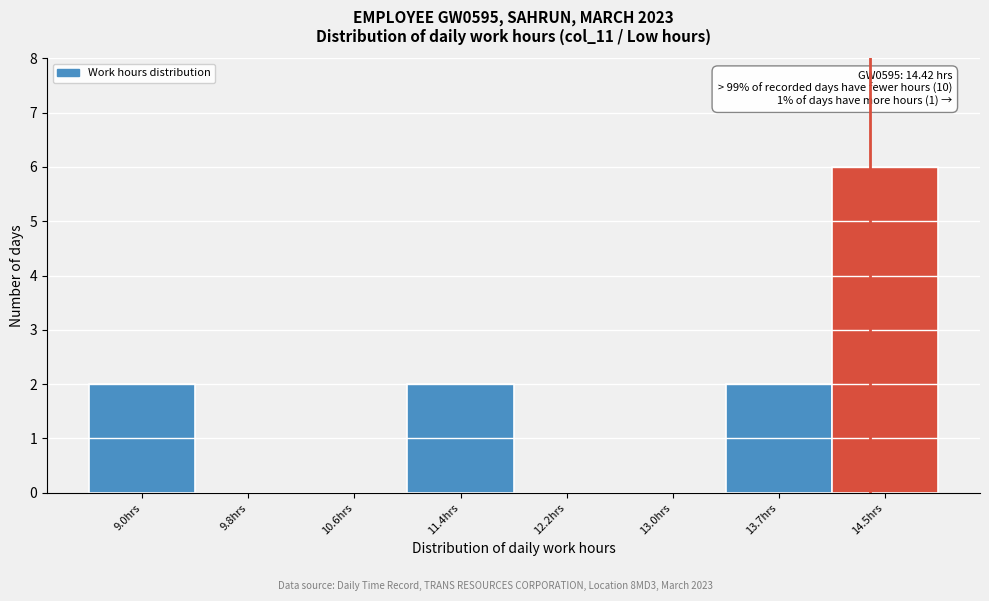

Over which range of the x-axis is the bar tallest?

14.1 to 14.9